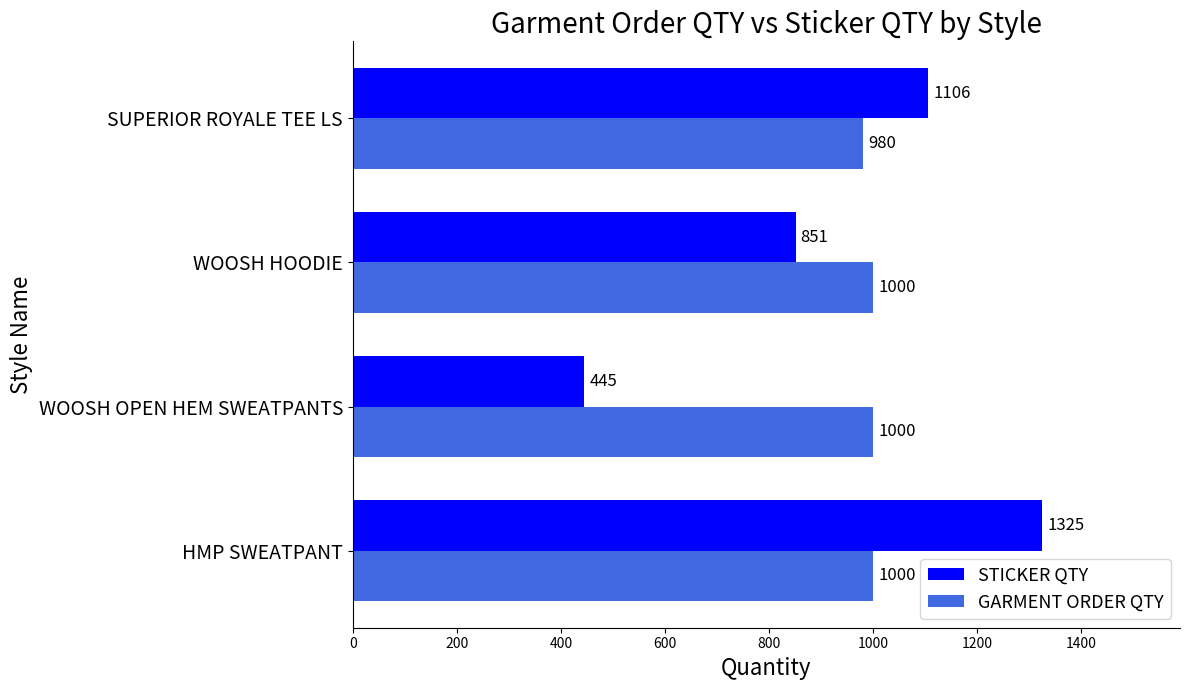

What is the sum of the STICKER QTY values at WOOSH OPEN HEM SWEATPANTS and HMP SWEATPANT?

1770